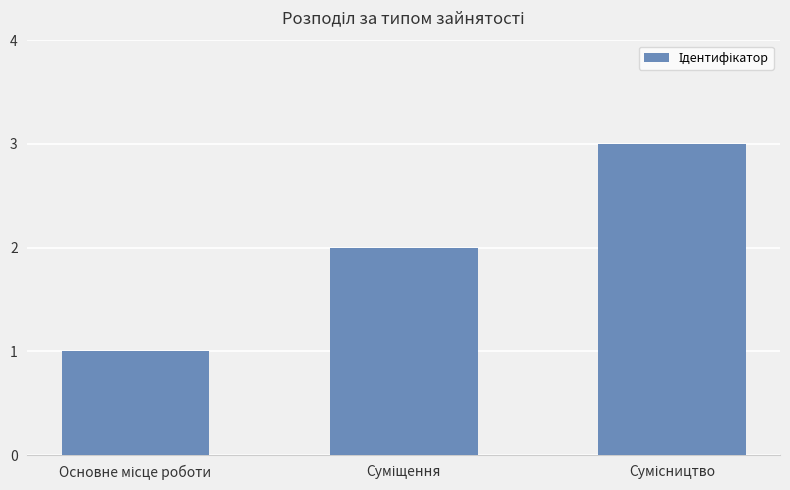

Does the chart contain stacked bars?

No